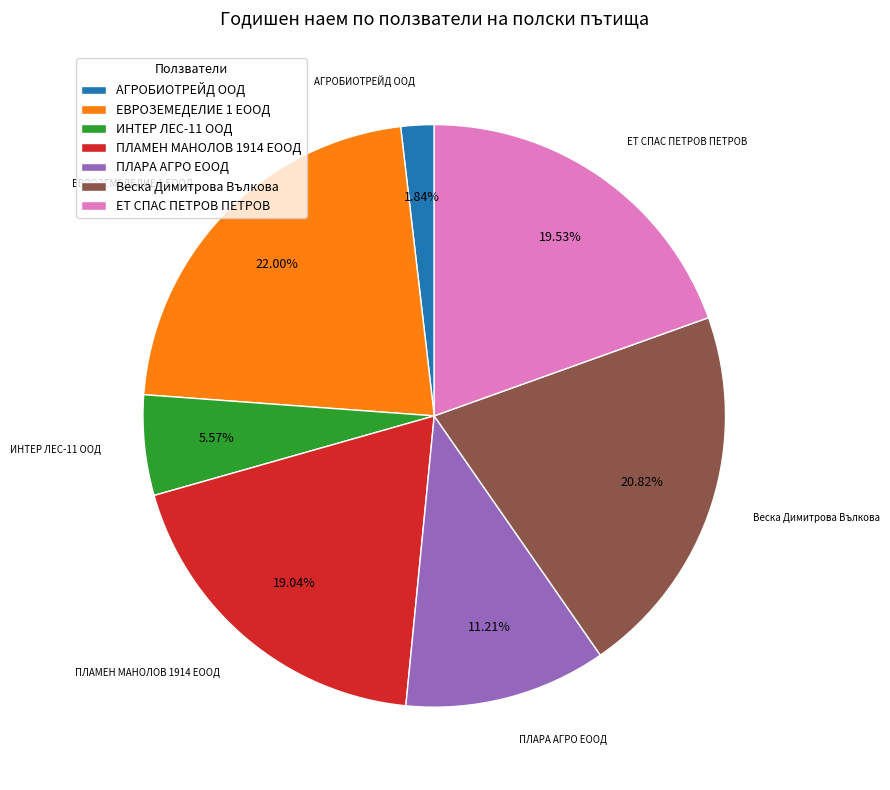

Is the sum of ЕВРОЗЕМЕДЕЛИЕ 1 ЕООД and Веска Димитрова Вълкова greater than half?

No